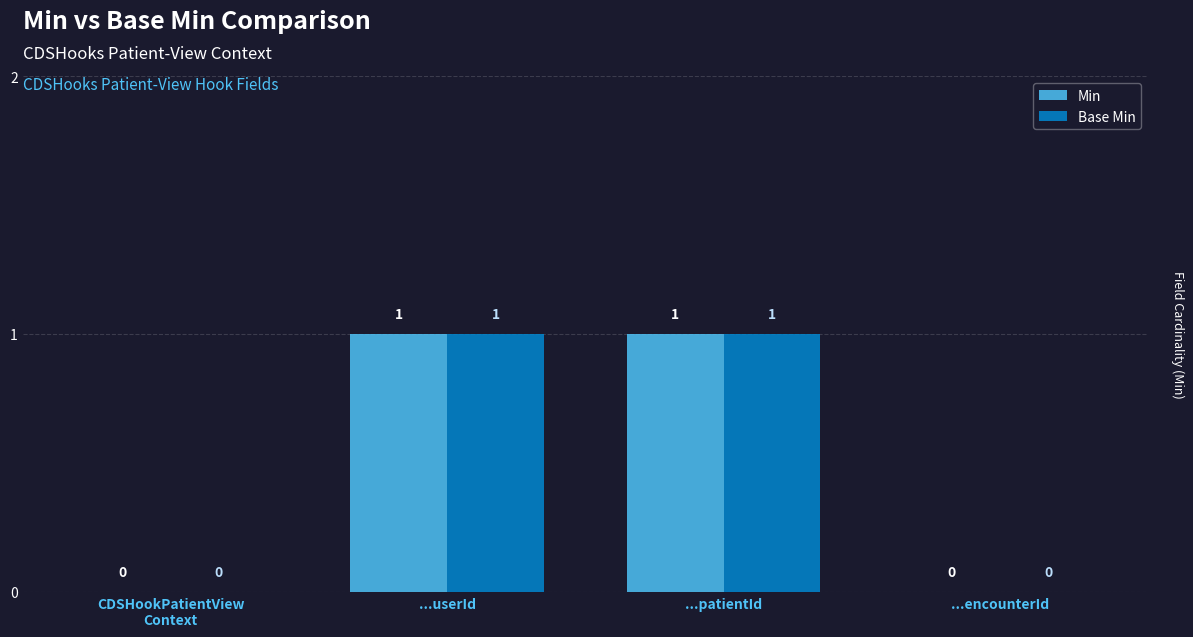

What is the maximum value shown in the chart?

1